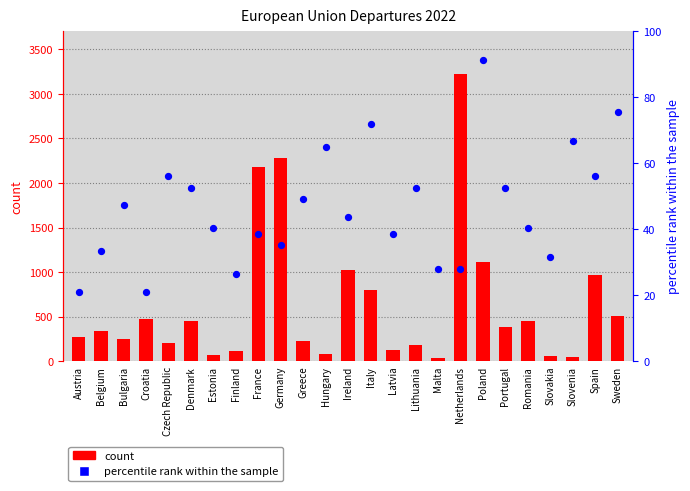

What is the total value across all series at Denmark?

507.6